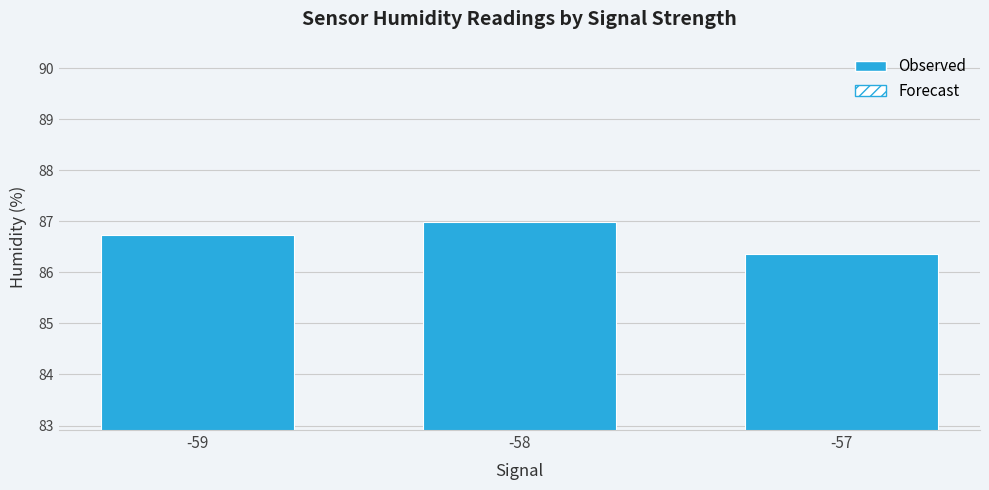

True or false: the data shows 139.2 at -59.

False